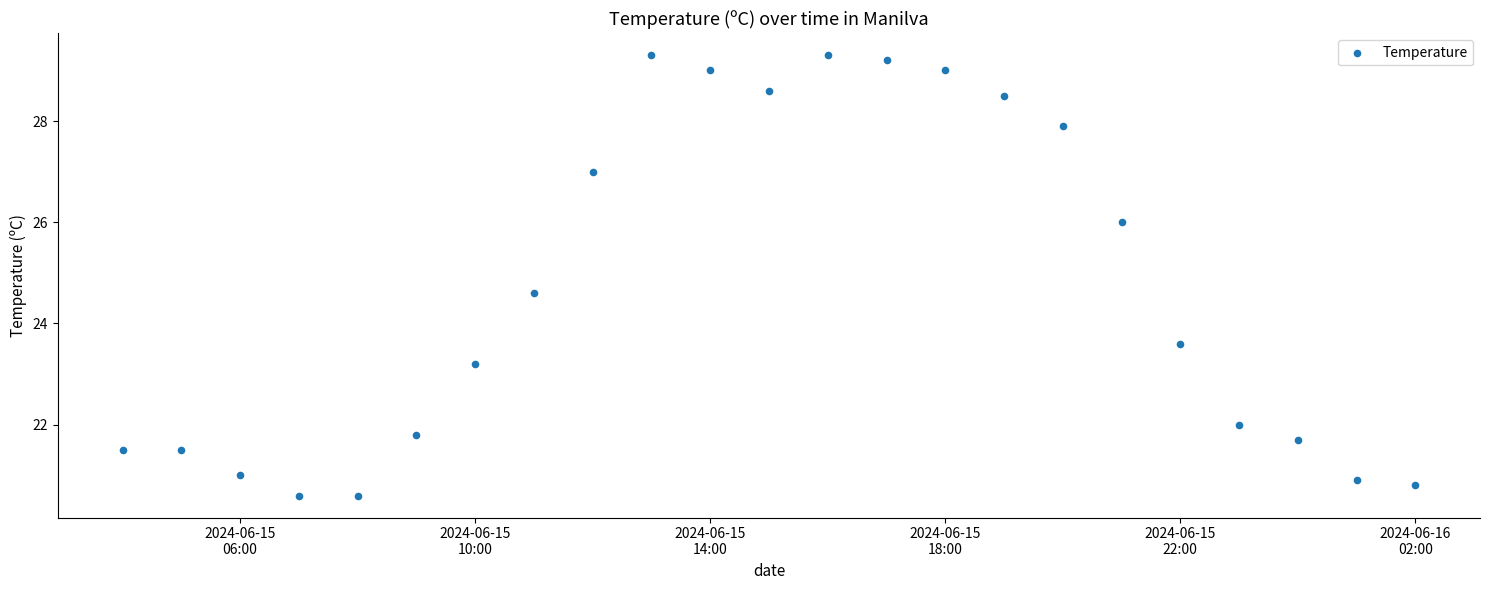

What Y value in the scatter plot is closest to 24?

23.6